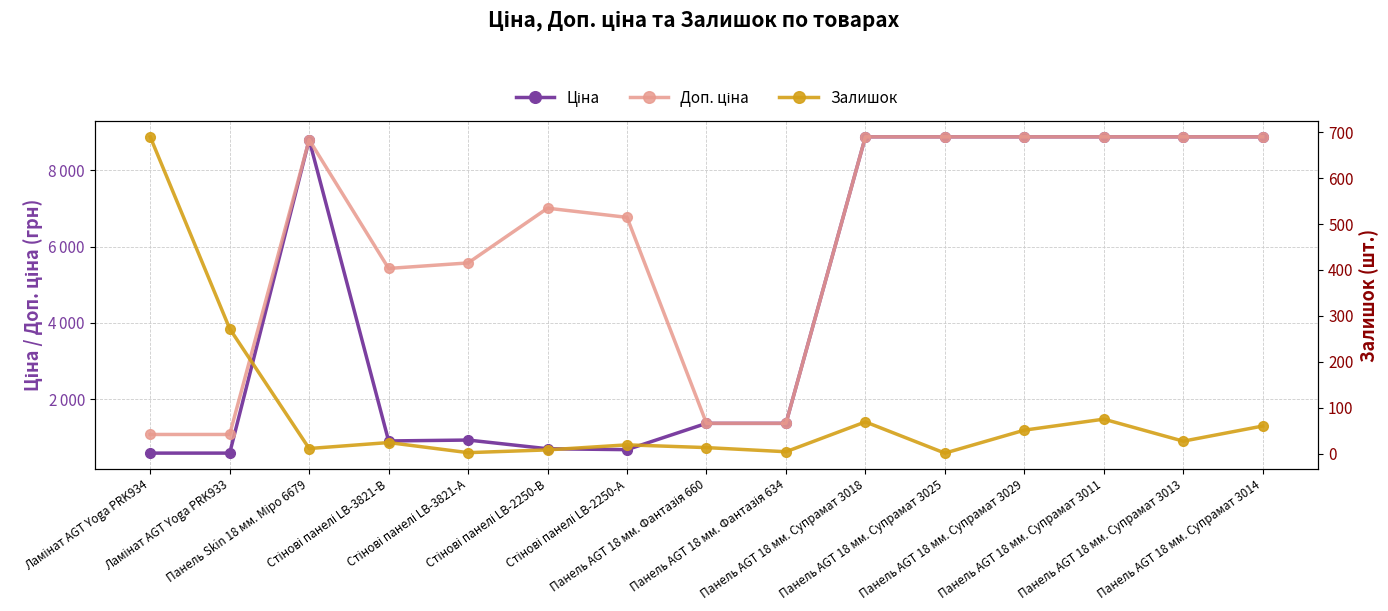

How many interior local peaks does the Ціна series have?

2